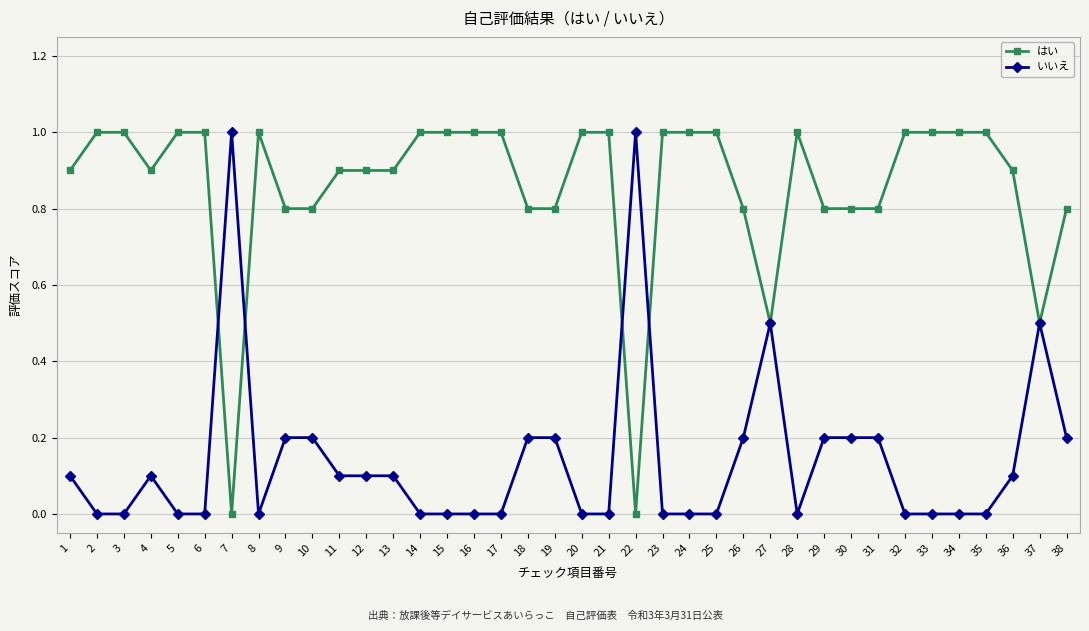

Reading left to right, extract all data points from this chart.

はい: 1=0.9	2=1.0	3=1.0	4=0.9	5=1.0	6=1.0	7=0.0	8=1.0	9=0.8	10=0.8	11=0.9	12=0.9	13=0.9	14=1.0	15=1.0	16=1.0	17=1.0	18=0.8	19=0.8	20=1.0	21=1.0	22=0.0	23=1.0	24=1.0	25=1.0	26=0.8	27=0.5	28=1.0	29=0.8	30=0.8	31=0.8	32=1.0	33=1.0	34=1.0	35=1.0	36=0.9	37=0.5	38=0.8
いいえ: 1=0.1	2=0.0	3=0.0	4=0.1	5=0.0	6=0.0	7=1.0	8=0.0	9=0.2	10=0.2	11=0.1	12=0.1	13=0.1	14=0.0	15=0.0	16=0.0	17=0.0	18=0.2	19=0.2	20=0.0	21=0.0	22=1.0	23=0.0	24=0.0	25=0.0	26=0.2	27=0.5	28=0.0	29=0.2	30=0.2	31=0.2	32=0.0	33=0.0	34=0.0	35=0.0	36=0.1	37=0.5	38=0.2